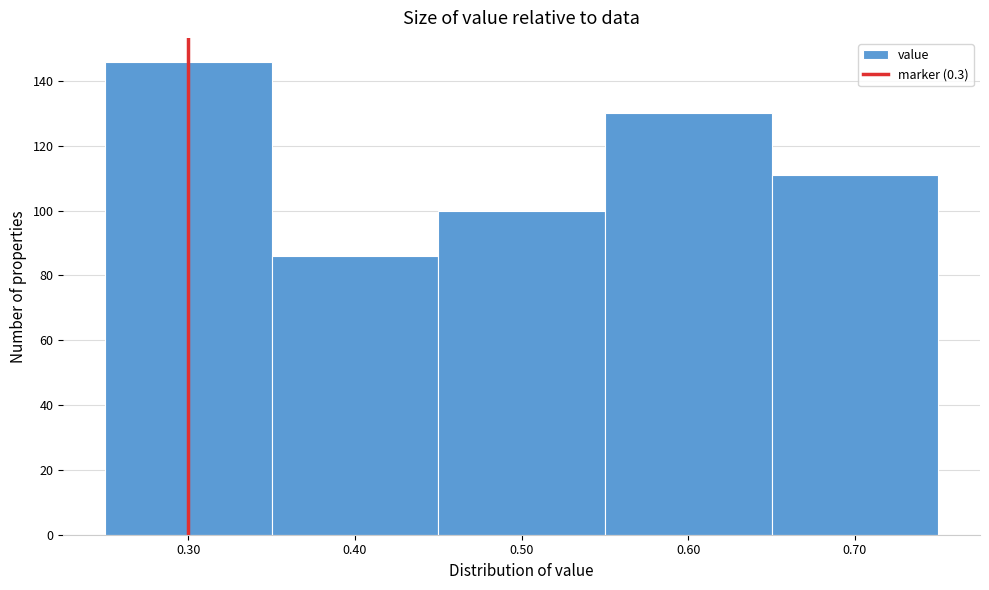

Over which range of the x-axis is the bar tallest?

0.25 to 0.35